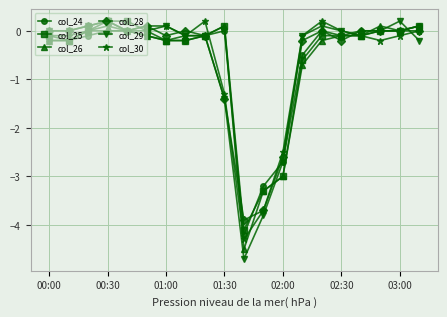

Which series has the widest spread of values?

col_29